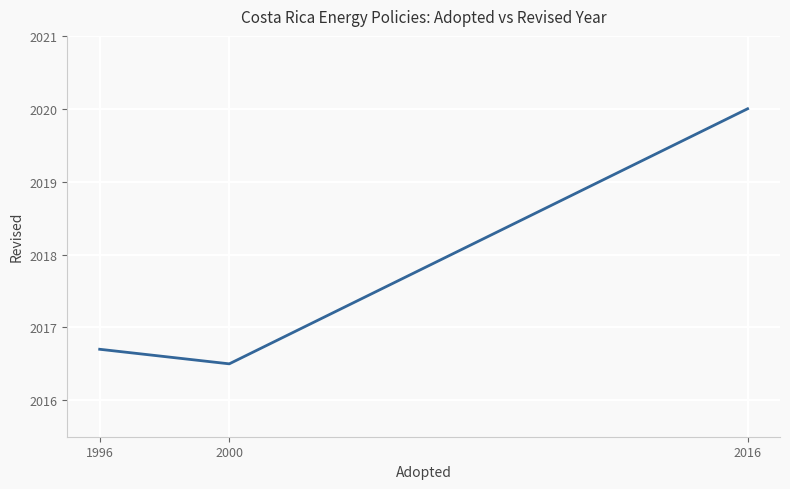

What value does the data have at 1996?

2016.7